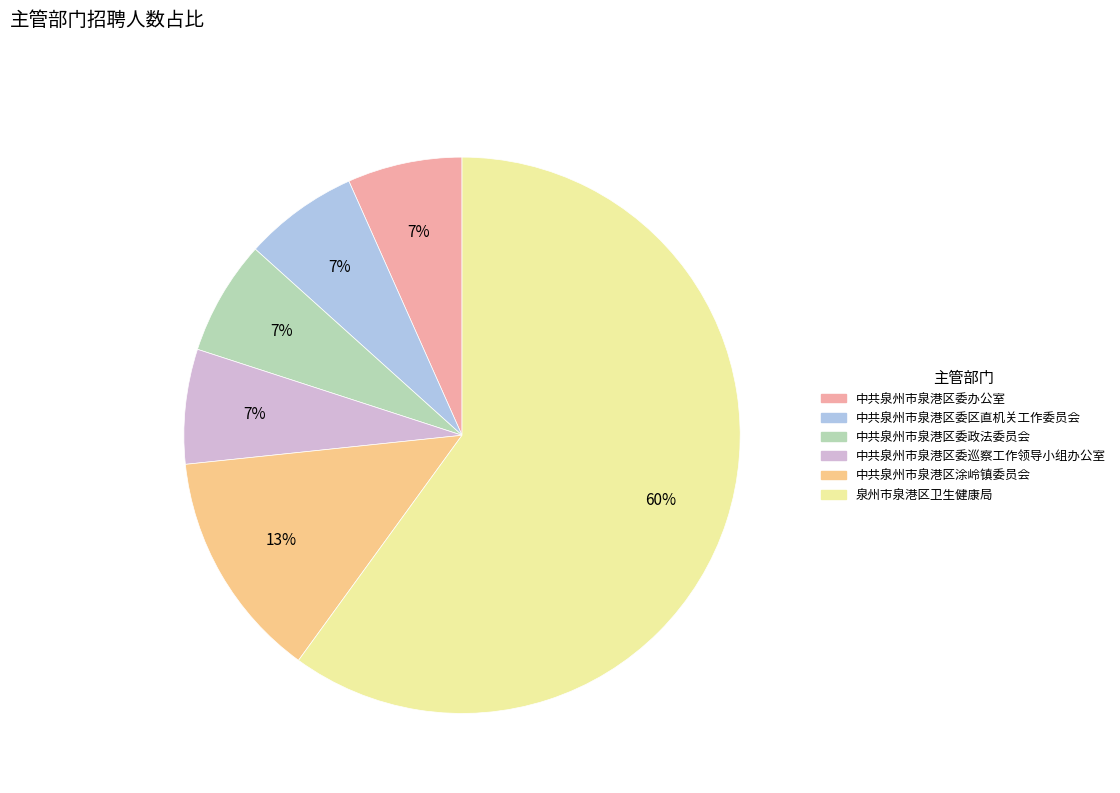

Which category has the biggest portion of the pie?

泉州市泉港区卫生健康局